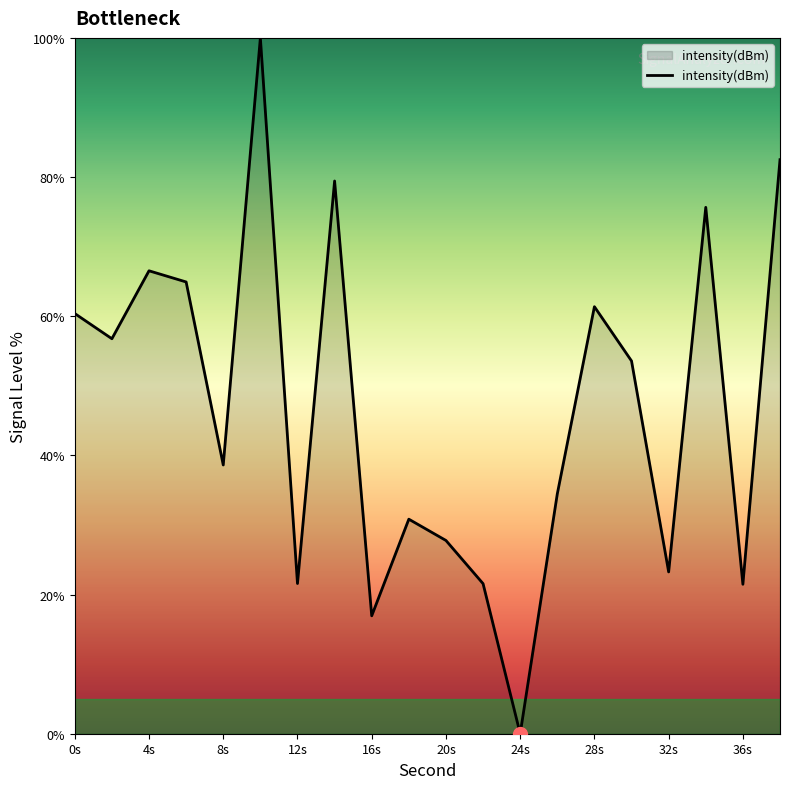

What is the difference between the maximum and minimum values?

100.0